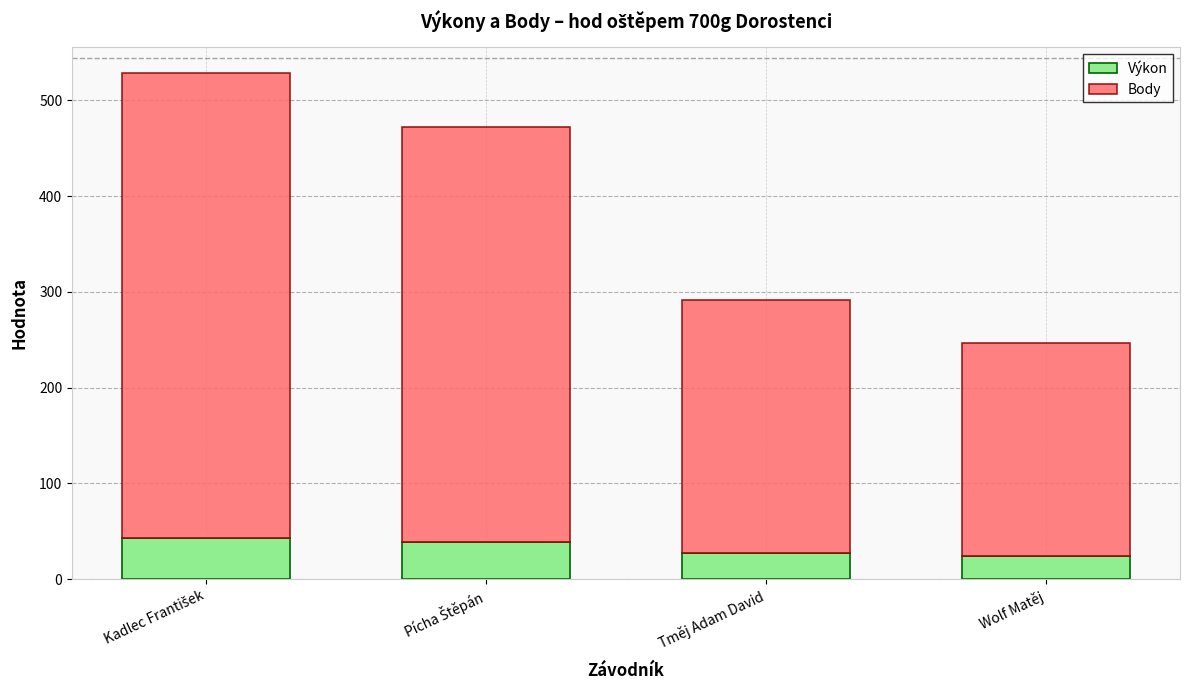

What is the average value of the Výkon series?

33.6